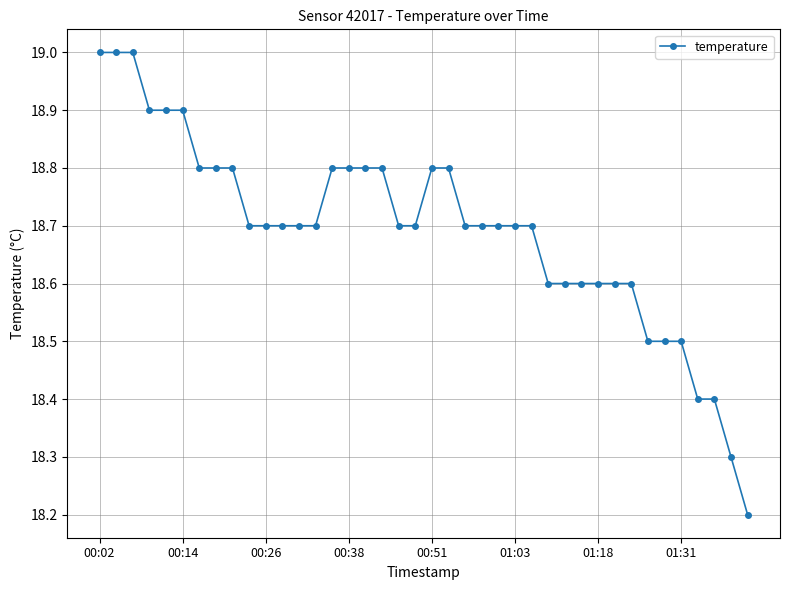

What is the difference between the second highest and second lowest values?

0.7